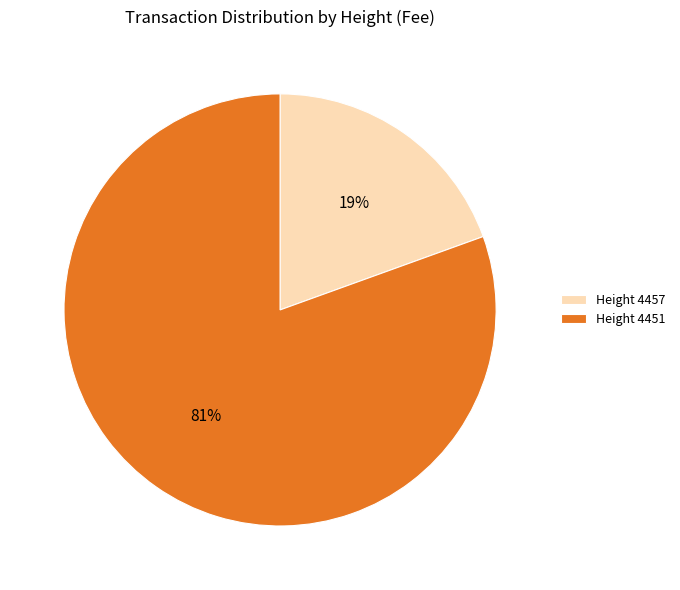

Which slice represents more than half of the pie?

Height 4451